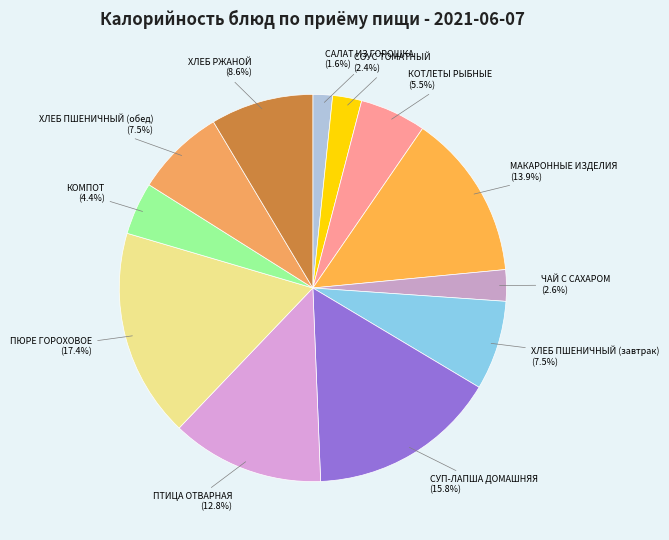

Which slice is the smallest?

САЛАТ ИЗ ГОРОШКА